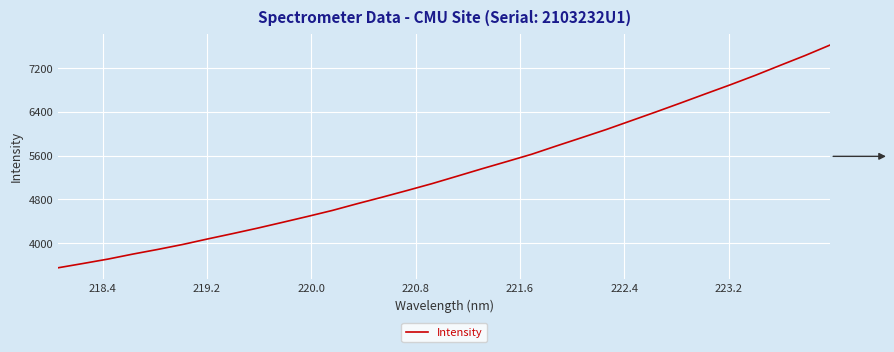

What is the greatest value displayed?

7626.2